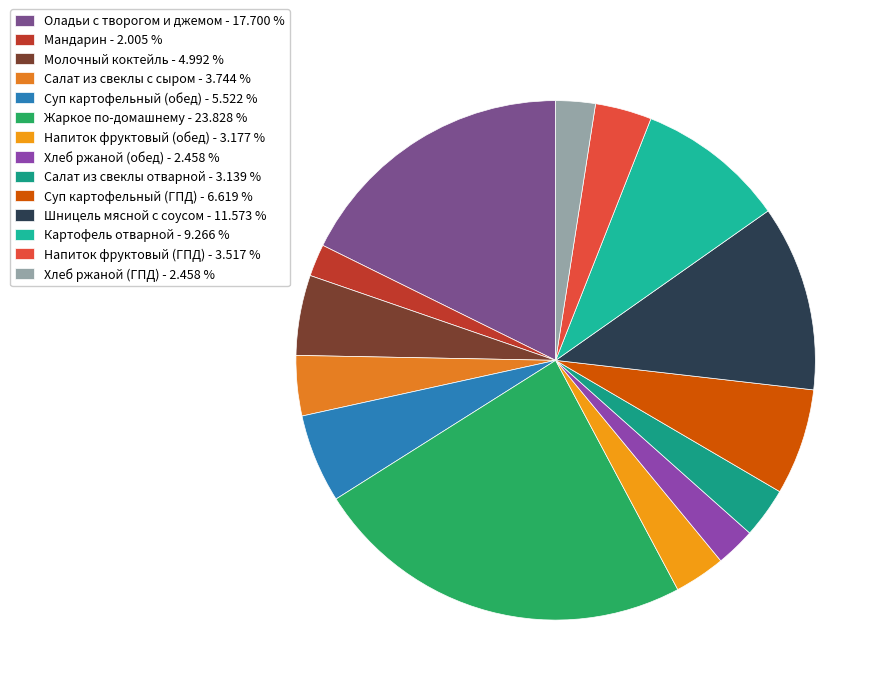

Count the number of slices in the pie.

14